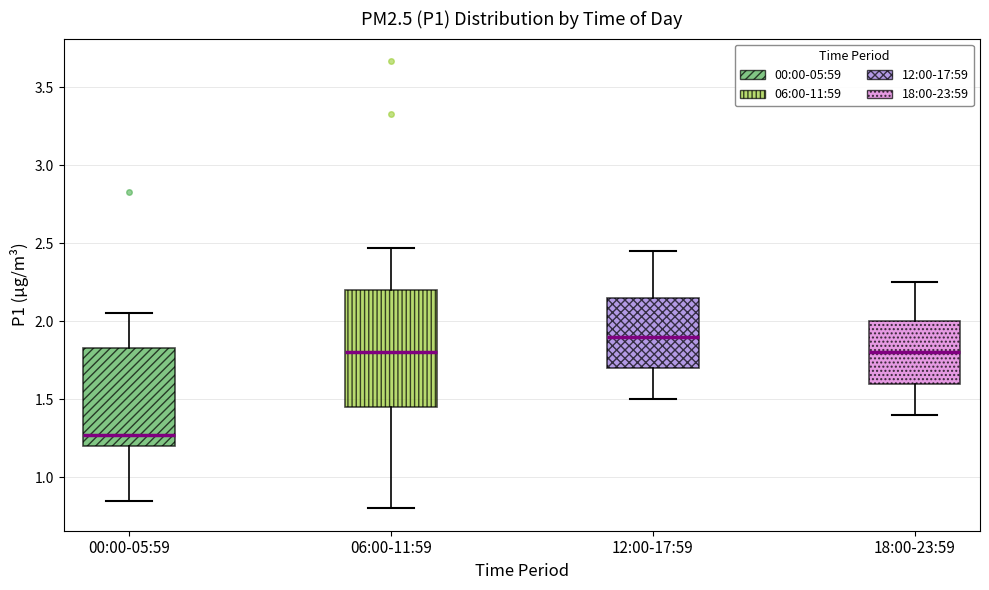

Which box's median line is the highest?

12:00-17:59